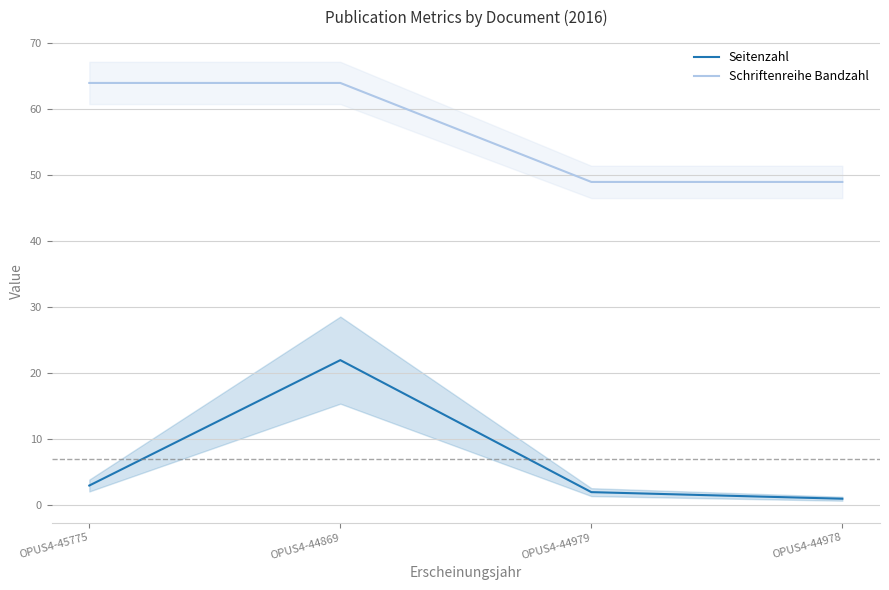

What is the average value of the Schriftenreihe Bandzahl series?

56